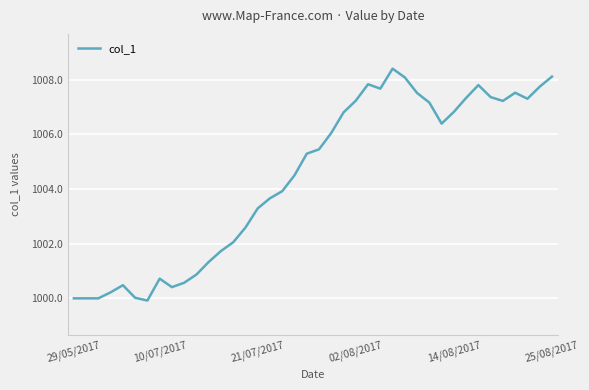

What is the maximum value shown in the chart?

1008.4